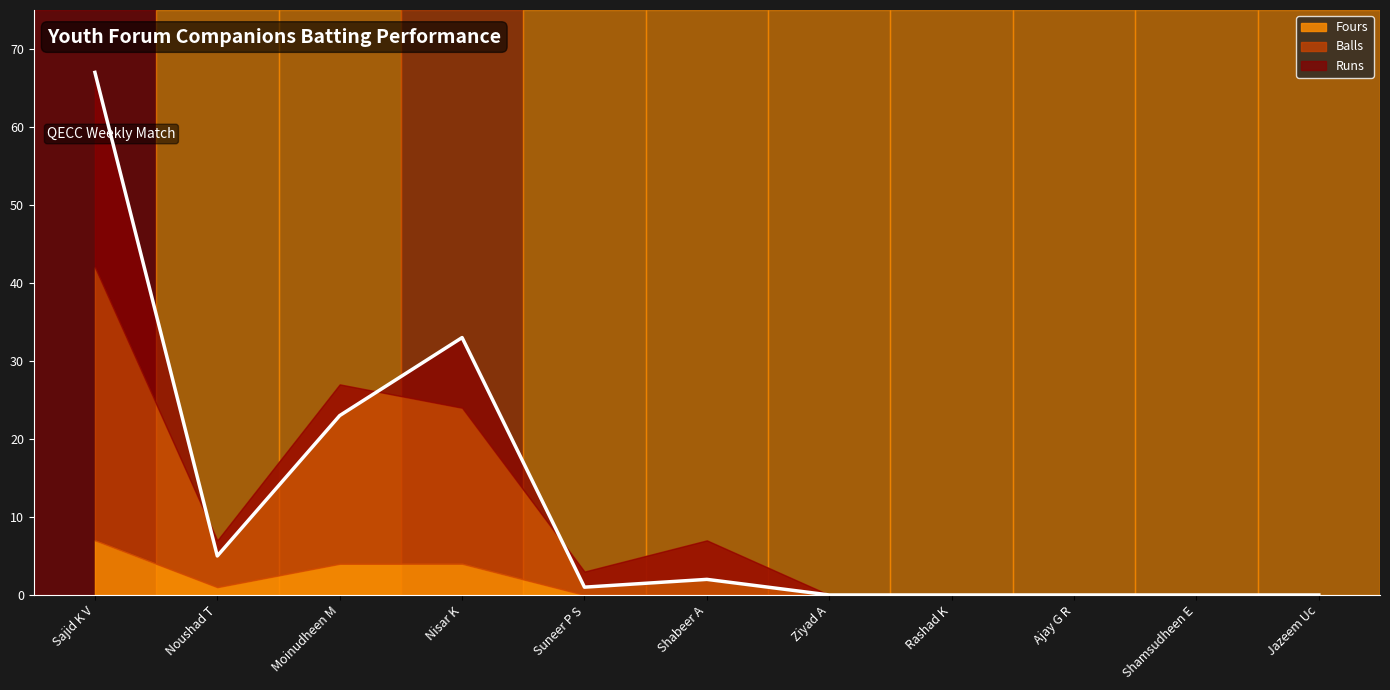

True or false: Fours and Runs cross at least once.

False